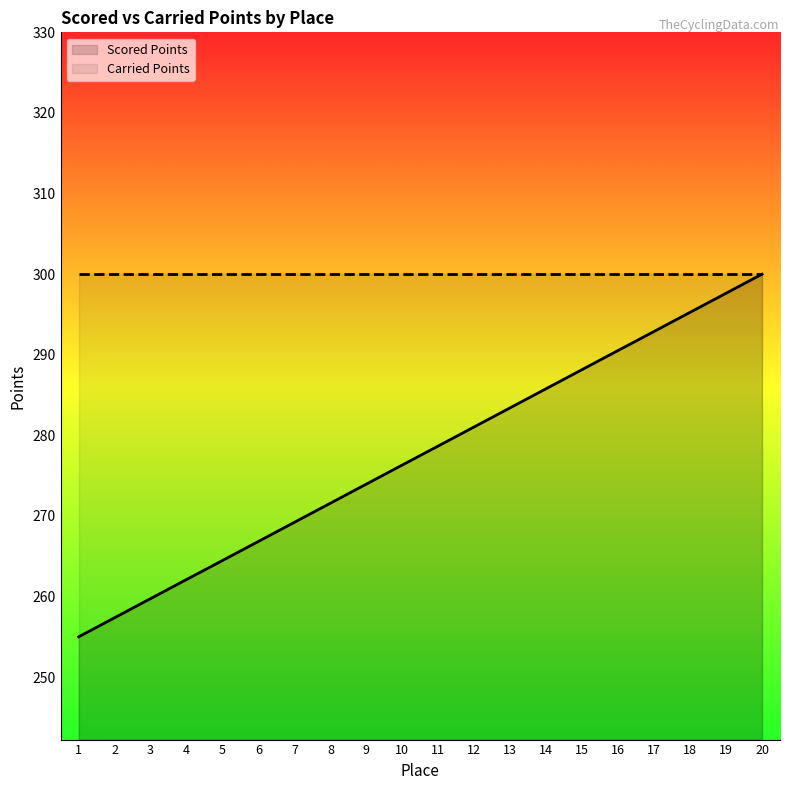

At which label does Scored Points reach its peak?

20